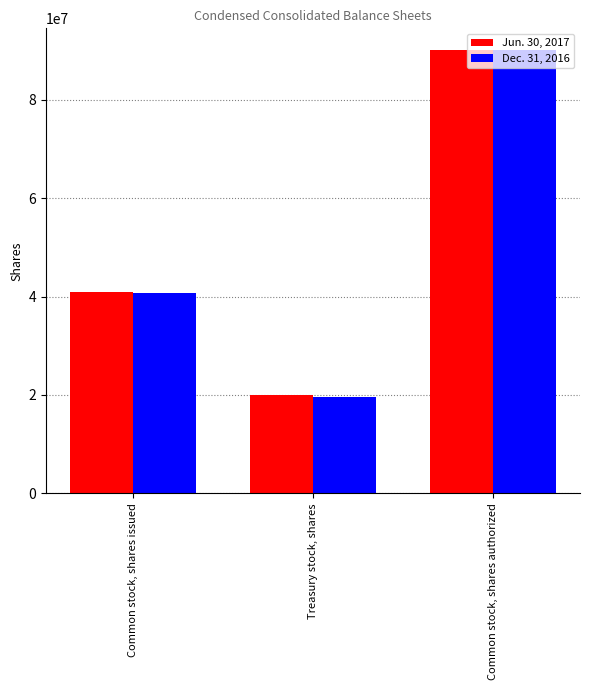

At how many categories does at least one series exceed 30657768?

2